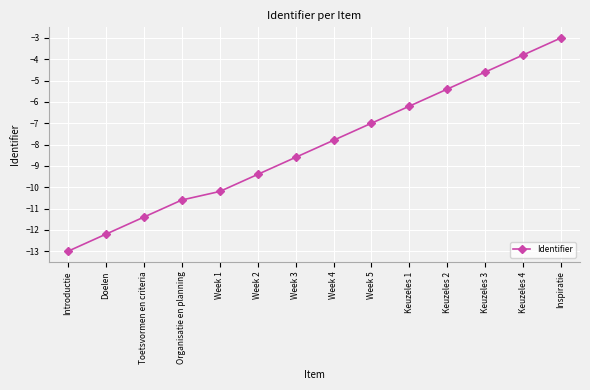

List the labels in order of value, smallest first.

Introductie, Doelen, Toetsvormen en criteria, Organisatie en planning, Week 1, Week 2, Week 3, Week 4, Week 5, Keuzeles 1, Keuzeles 2, Keuzeles 3, Keuzeles 4, Inspiratie